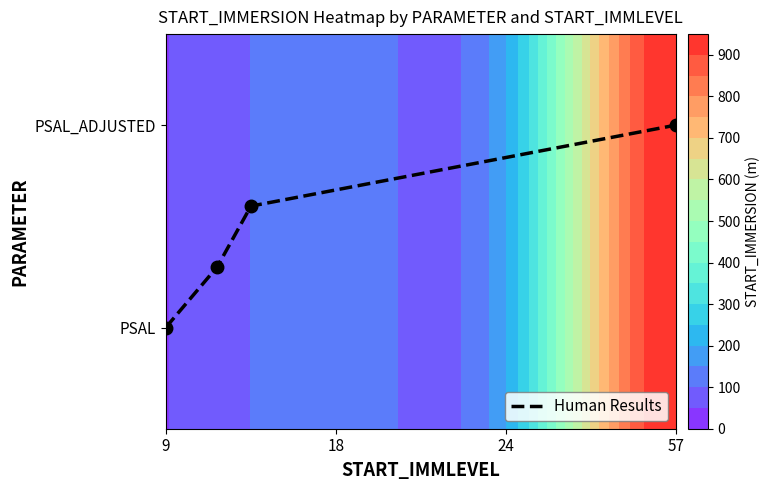

Which label corresponds to the smallest value in the chart?

9